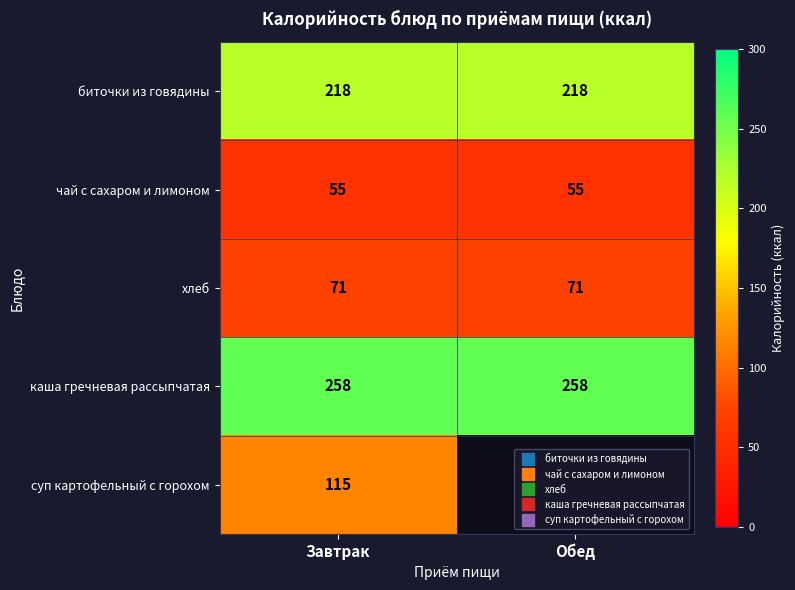

Is it true that каша гречневая рассыпчатая equals 65.9 at Завтрак?

False